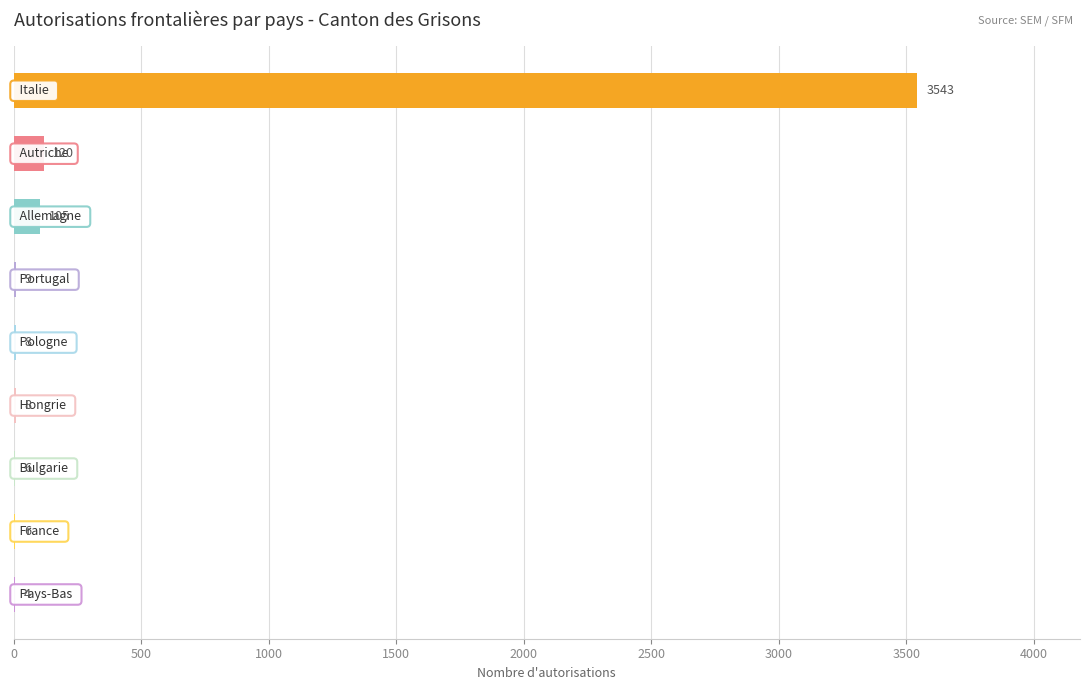

What is the sum of all values?

3809